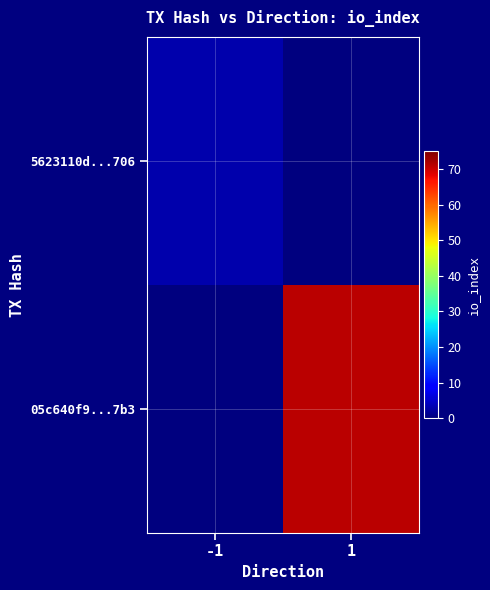

Rank the series by their average value, from lowest to highest.

5623110d...706, 05c640f9...7b3